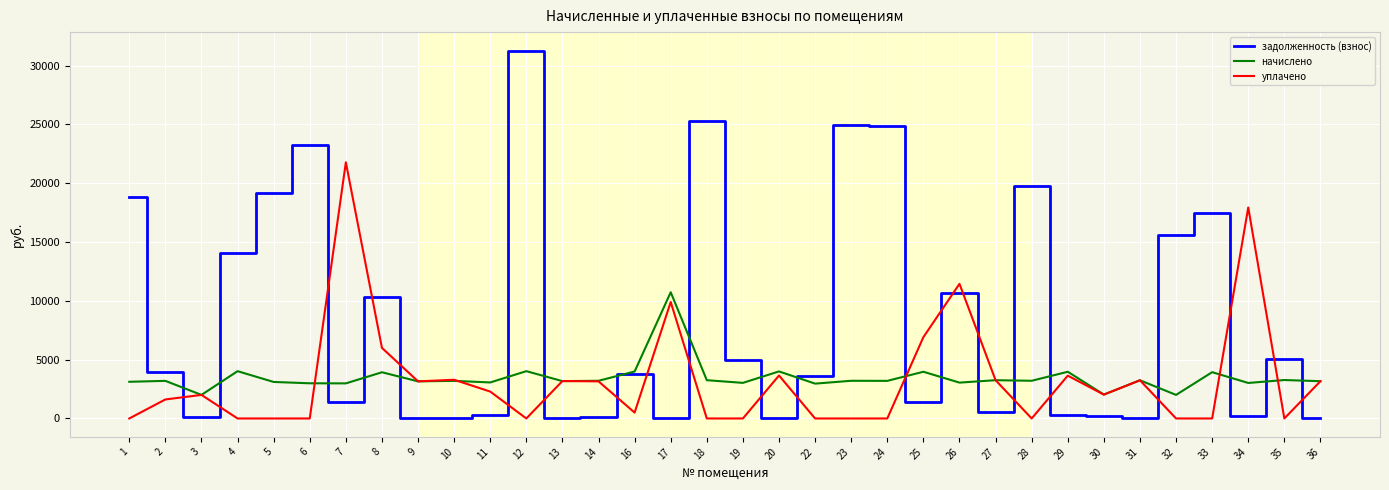

What are all the series names shown in the legend?

задолженность (взнос), начислено, уплачено